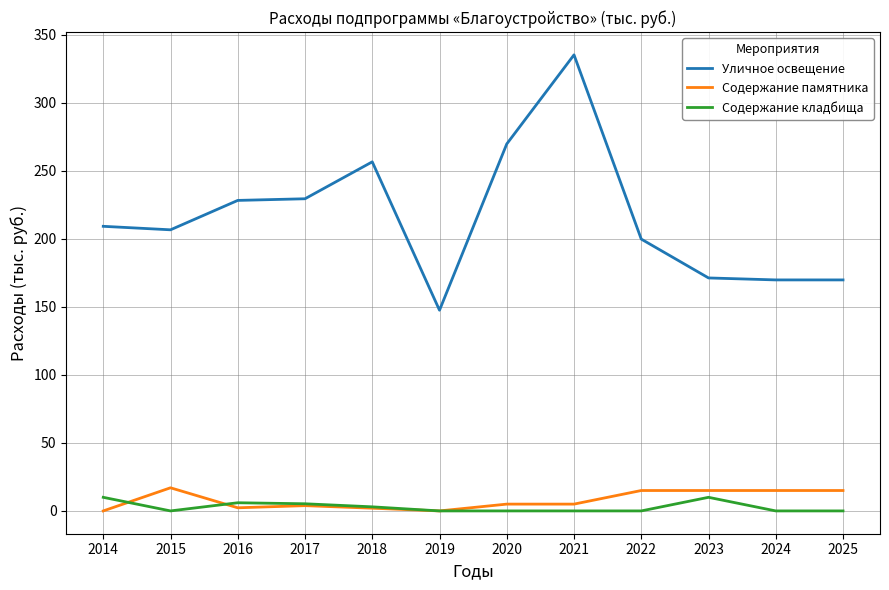

Does the chart display data point markers on the line(s)?

No